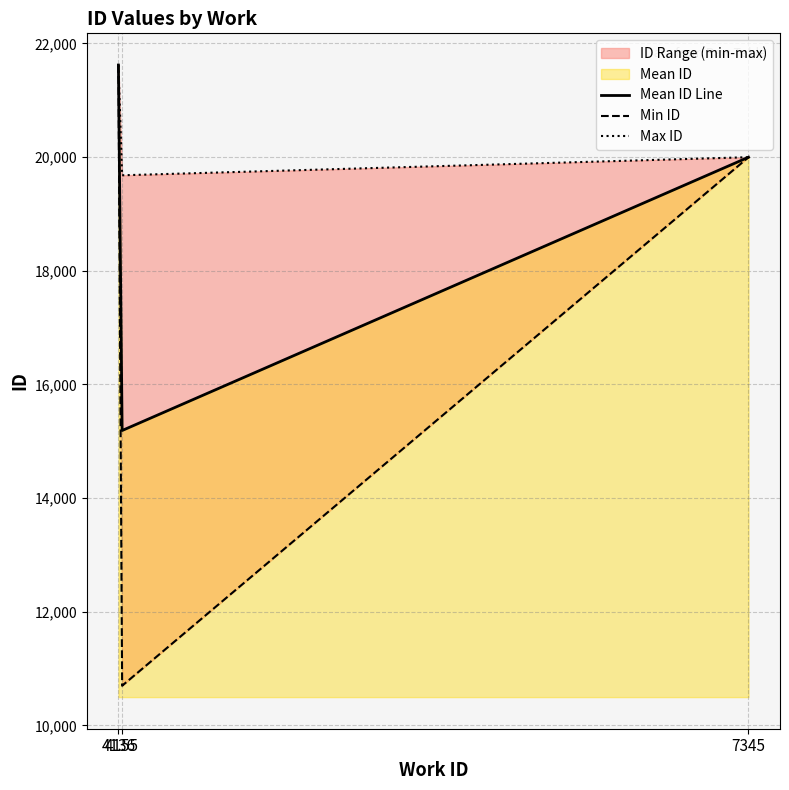

Is it true that Mean ID Line equals 35020.6 at 7345?

False